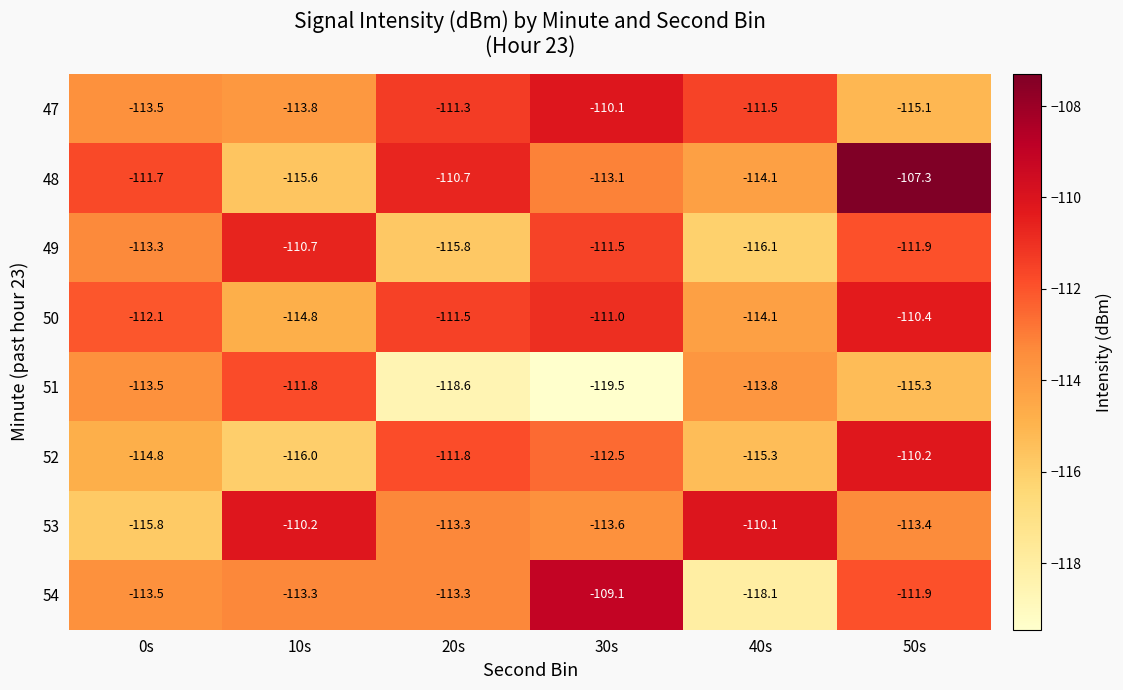

Which label corresponds to the smallest value in the chart?

30s